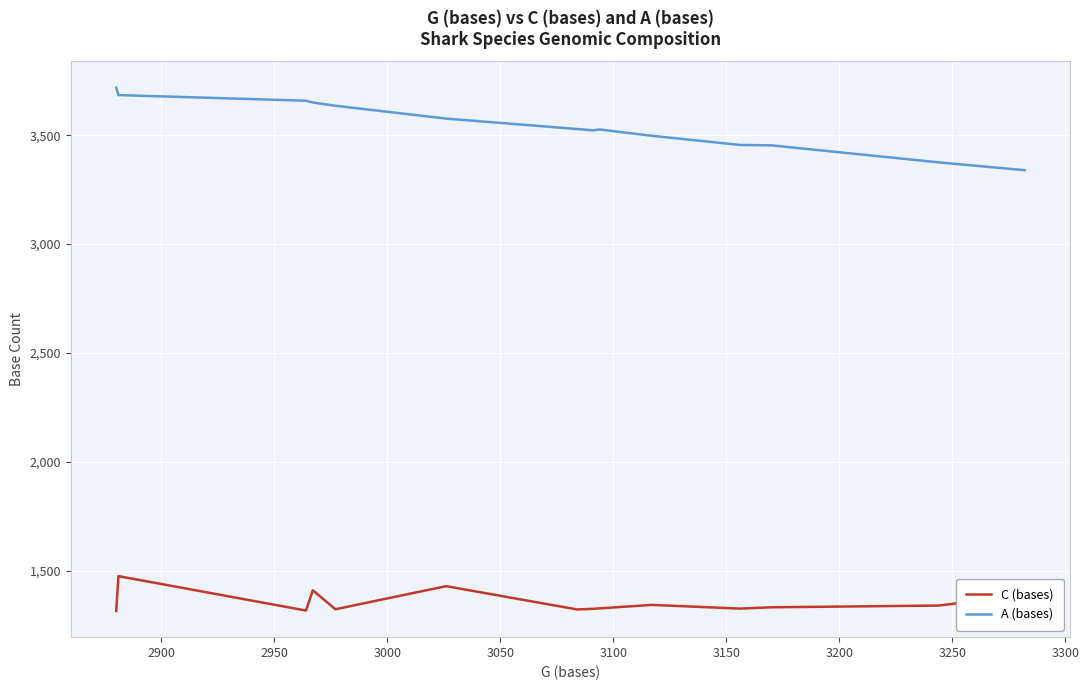

Rank the series by their average value, from highest to lowest.

A (bases), C (bases)